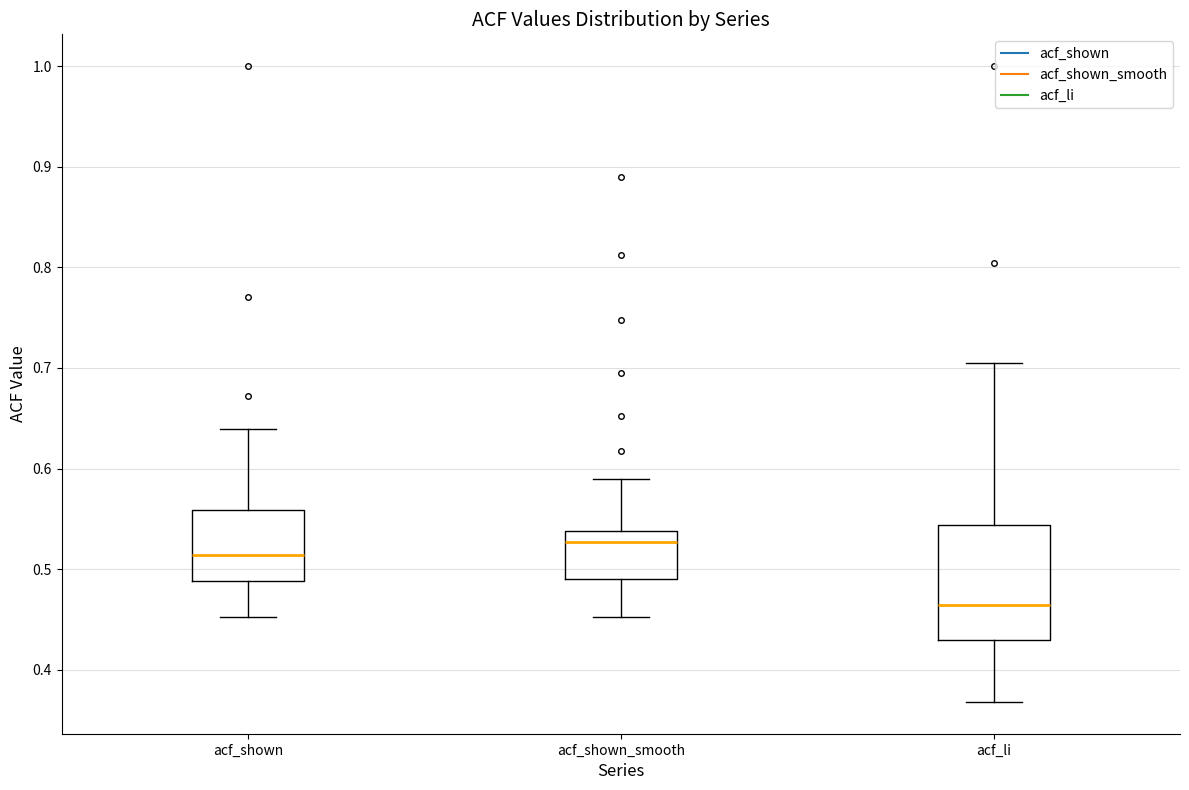

Reading left to right, transcribe this box plot: for each box, give where its median line is, the range the box spans, and where its two whiskers end, as read against the y-axis. The values are not printed on the chart, so give them approximately, as read against the axis.

acf_shown: median 0.51, box 0.49 to 0.56, whiskers 0.45 to 0.64
acf_shown_smooth: median 0.53, box 0.49 to 0.54, whiskers 0.45 to 0.59
acf_li: median 0.46, box 0.43 to 0.54, whiskers 0.37 to 0.71